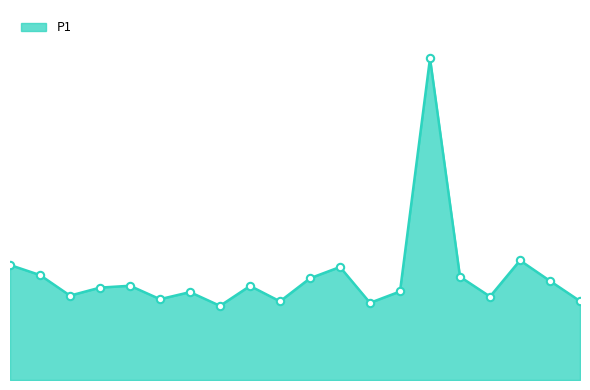

Does the chart have visible grid lines?

No